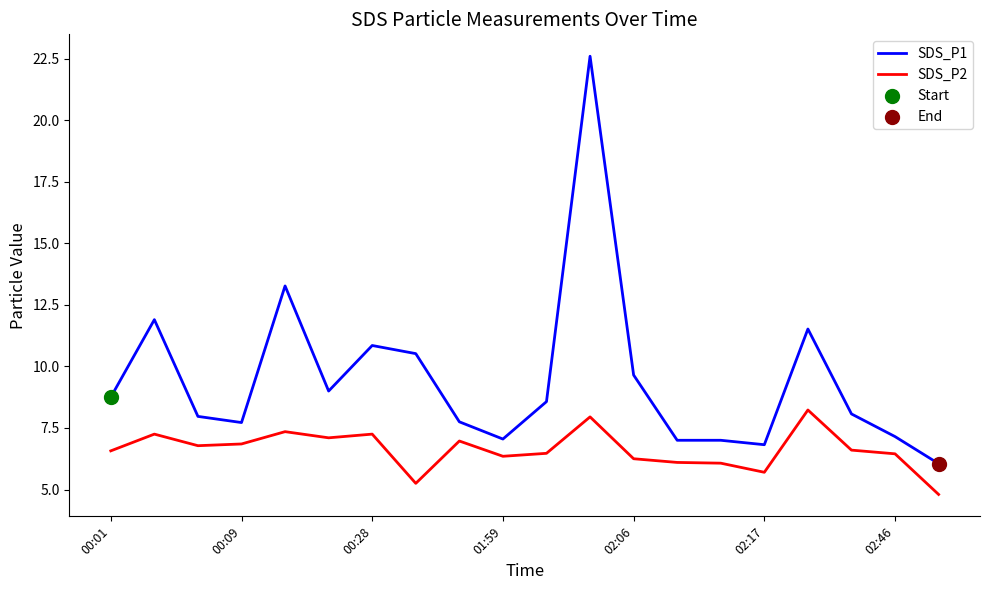

At how many categories does at least one series exceed 17?

1